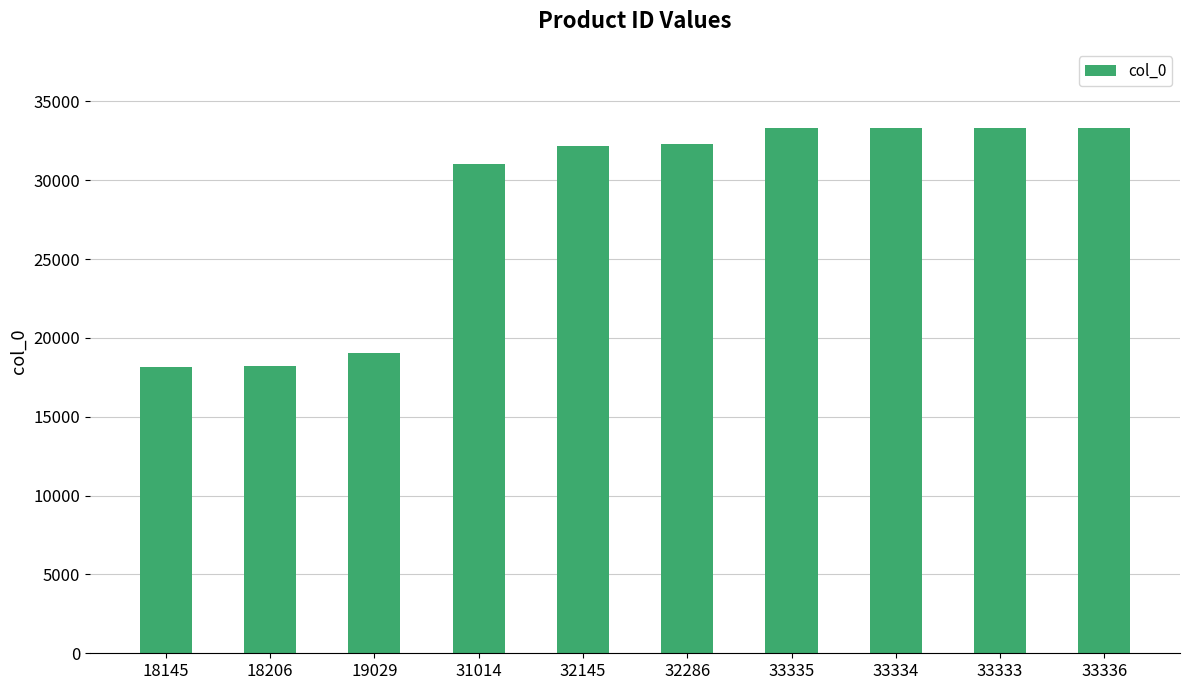

Count the number of data series in this chart.

1